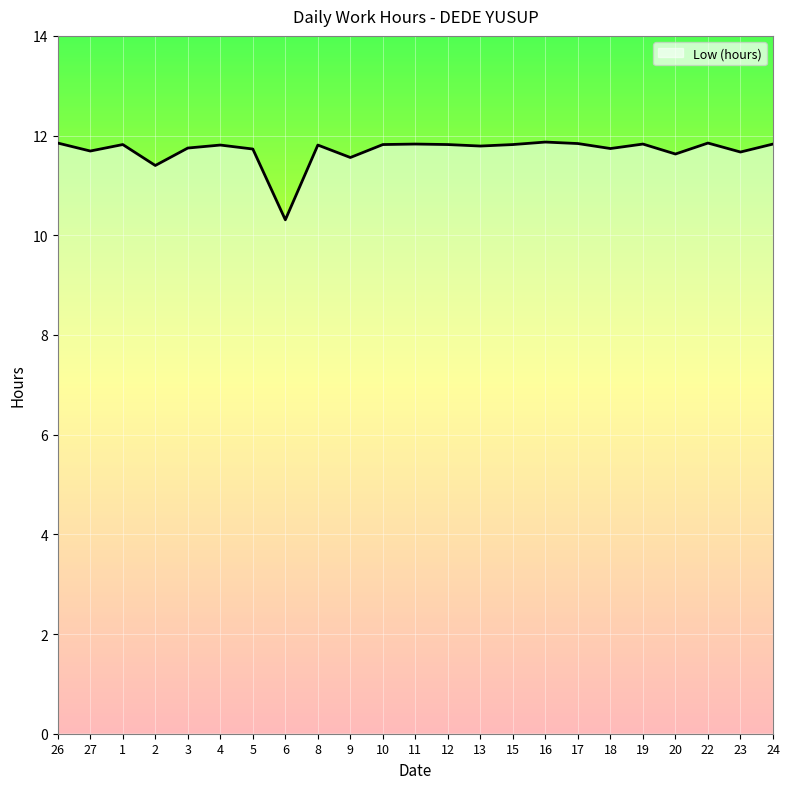

What is the smallest value displayed?

10.3